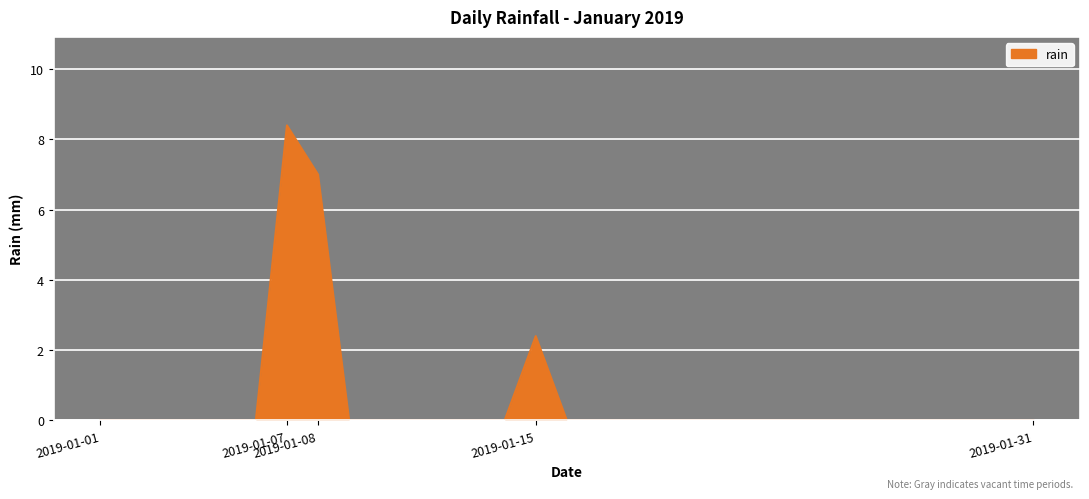

What is the difference between the maximum and minimum values?

8.4